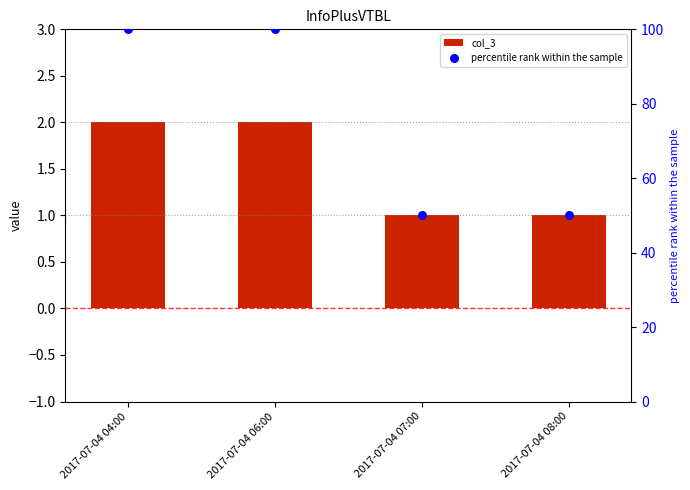

At which category is the sum across all series the highest?

2017-07-04 04:00